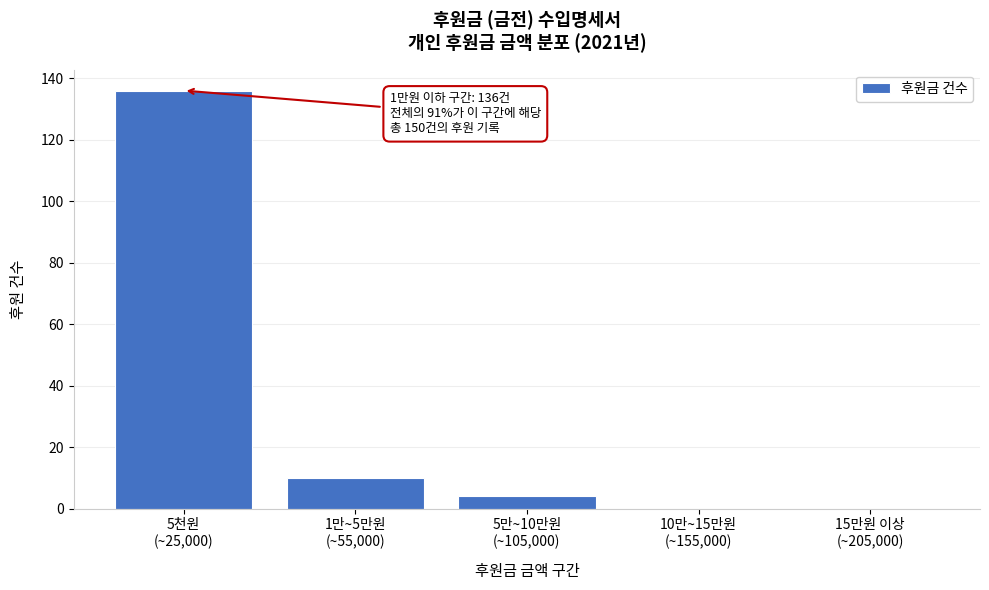

What is the greatest value displayed?

136